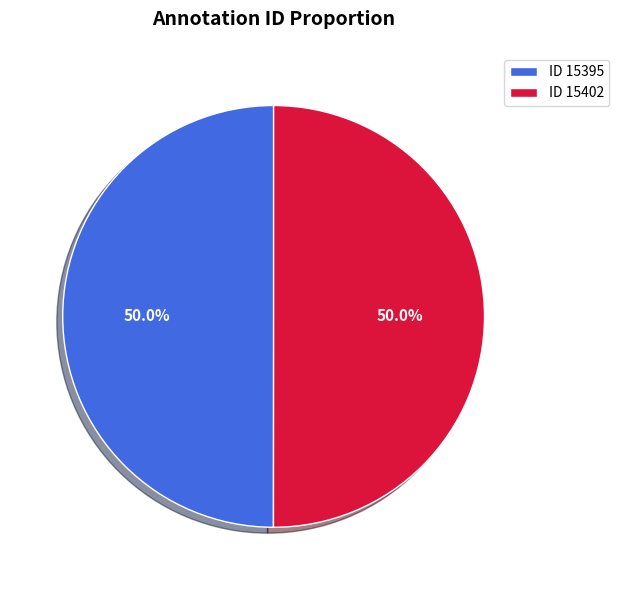

Count the number of slices in the pie.

2